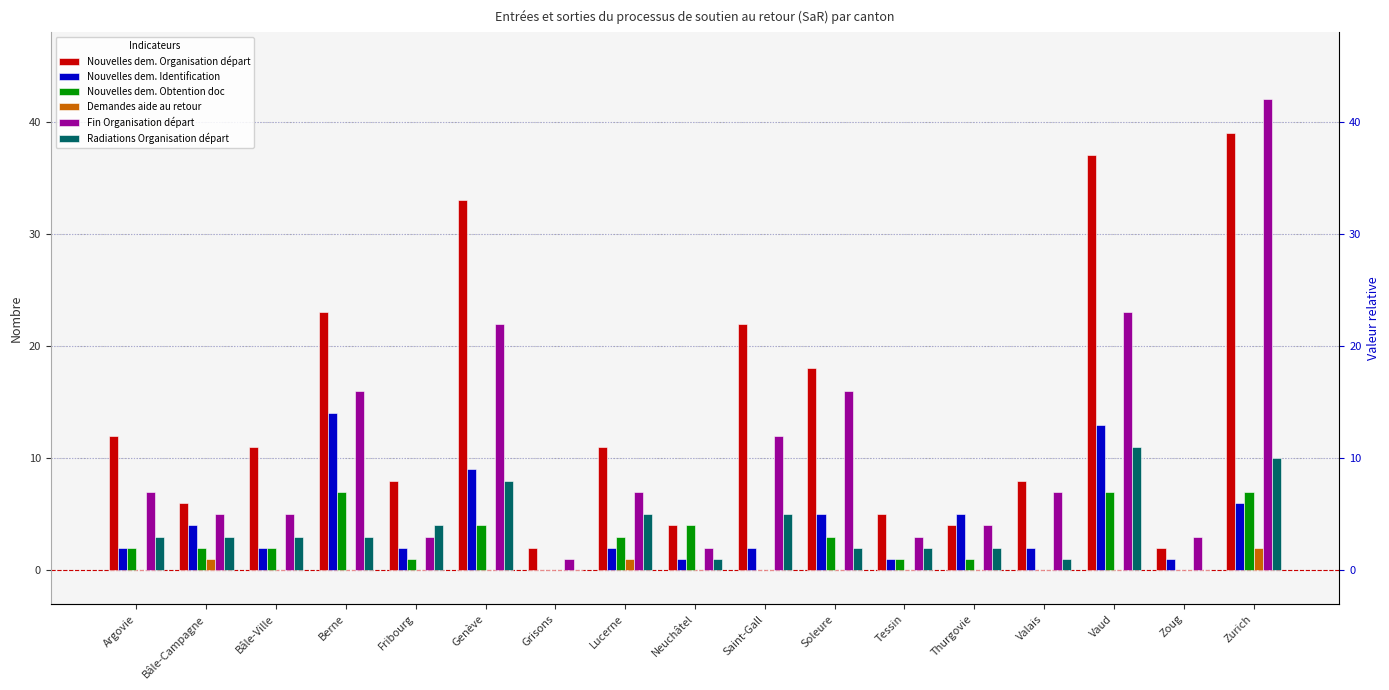

How many data points in Nouvelles dem. Organisation départ are less than 11?

8